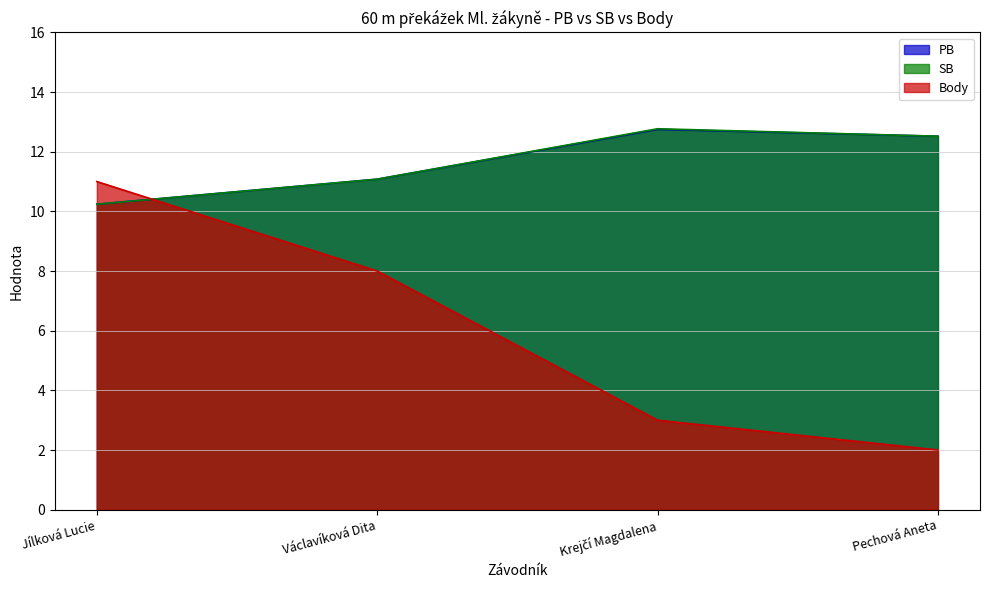

At Pechová Aneta, list the series in order from smallest to largest.

Body, PB, SB